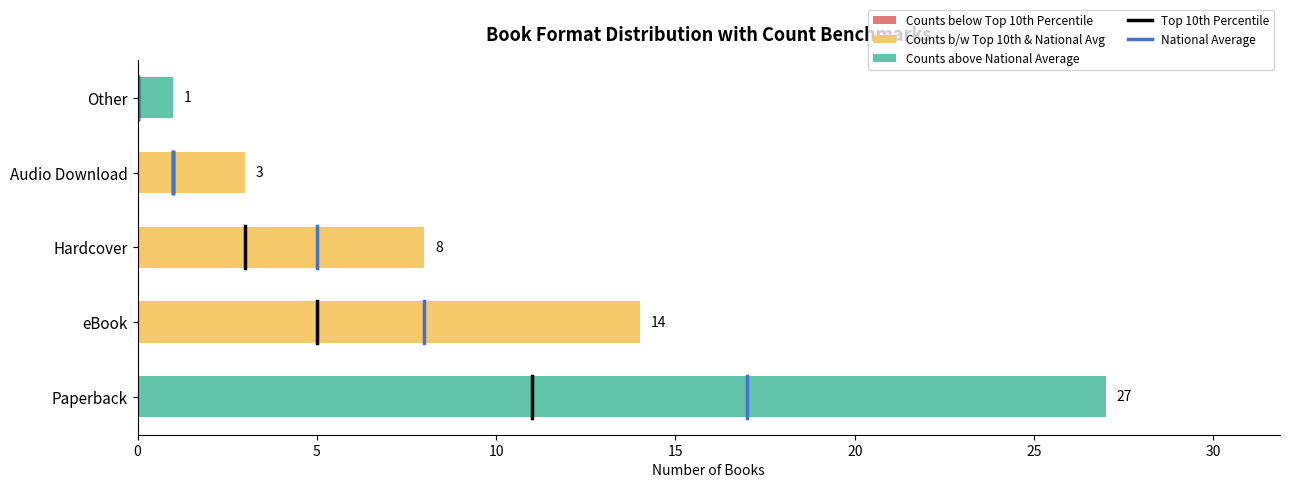

Which category has the lowest value across all series?

Other